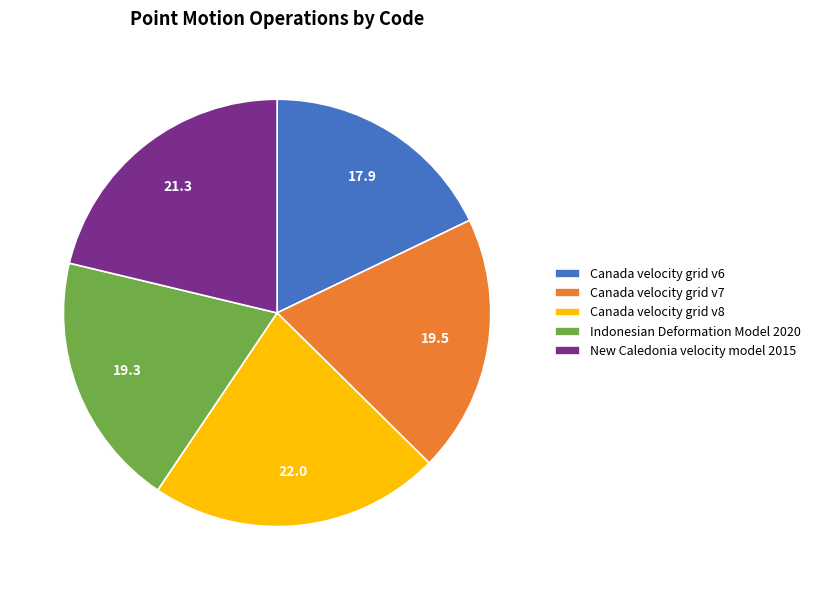

Do Indonesian Deformation Model 2020 and Canada velocity grid v6 together represent more than half of the pie?

No